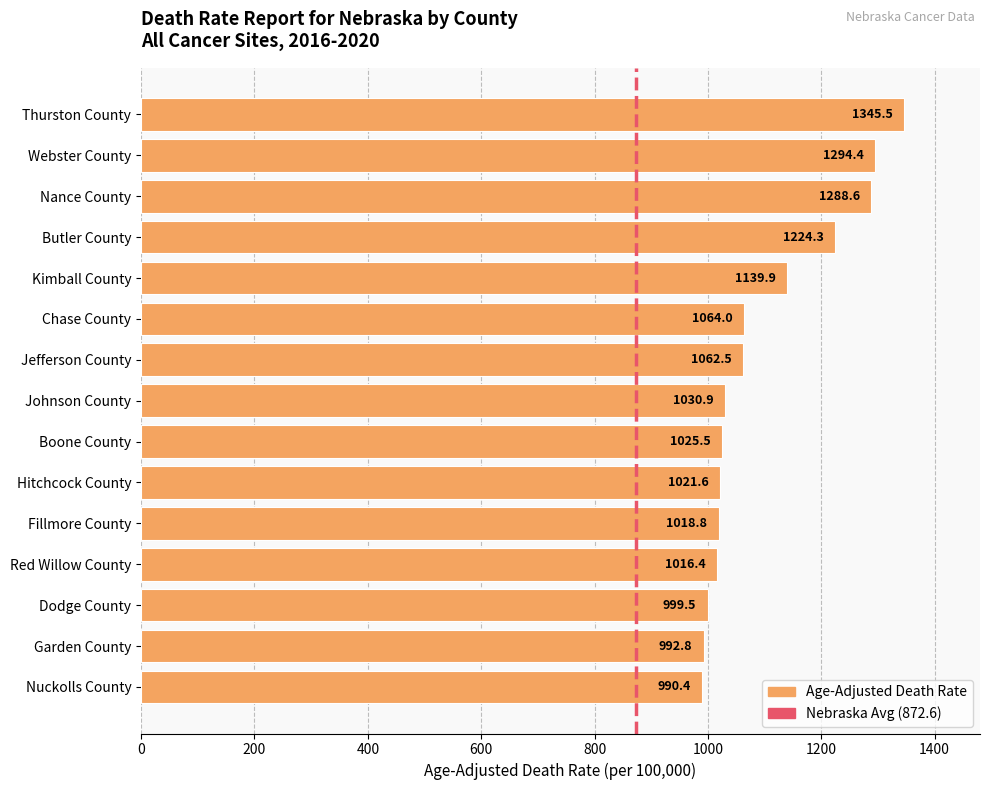

What is the smallest value displayed?

990.4